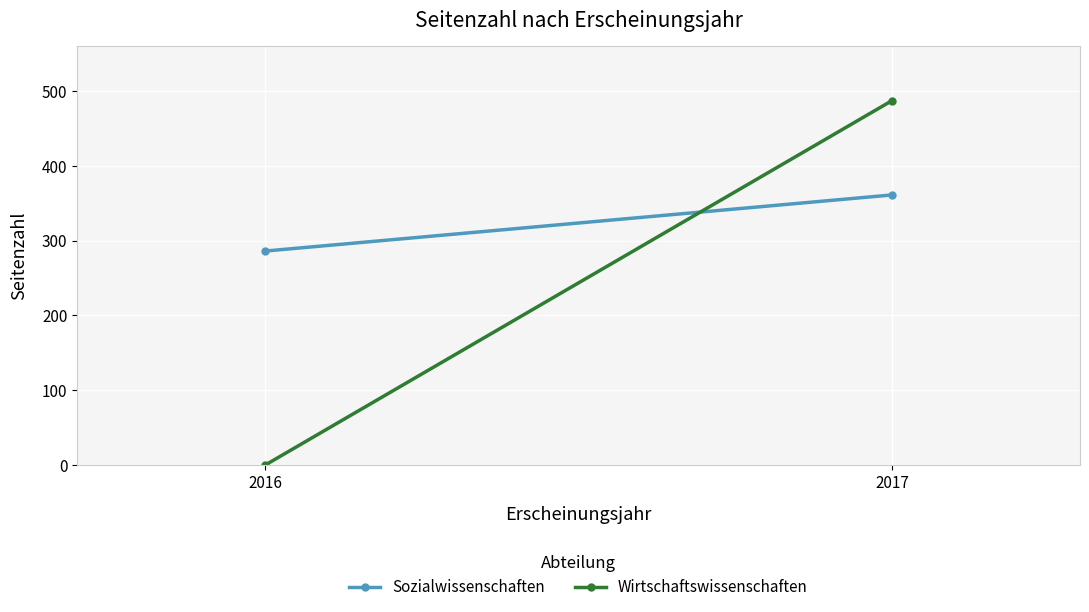

How many lines are shown in the chart?

2